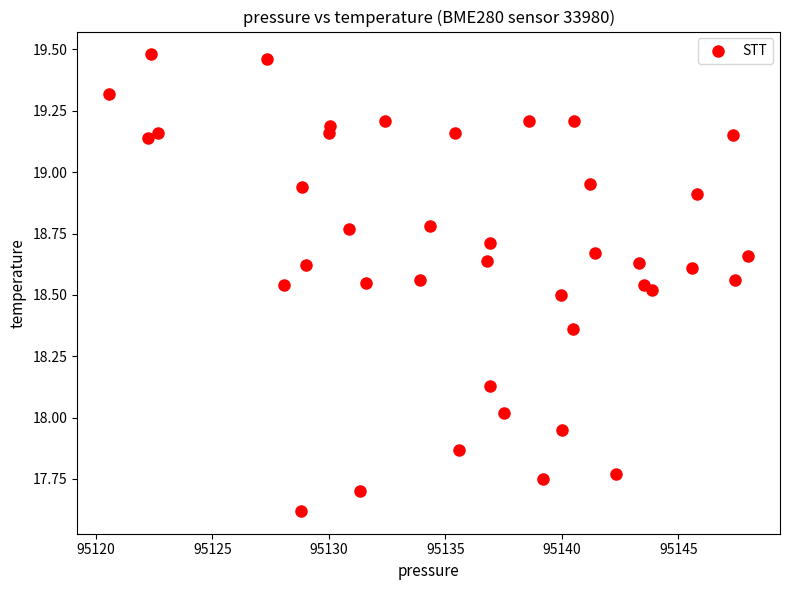

What is the range of X values (max minus min)?

27.4